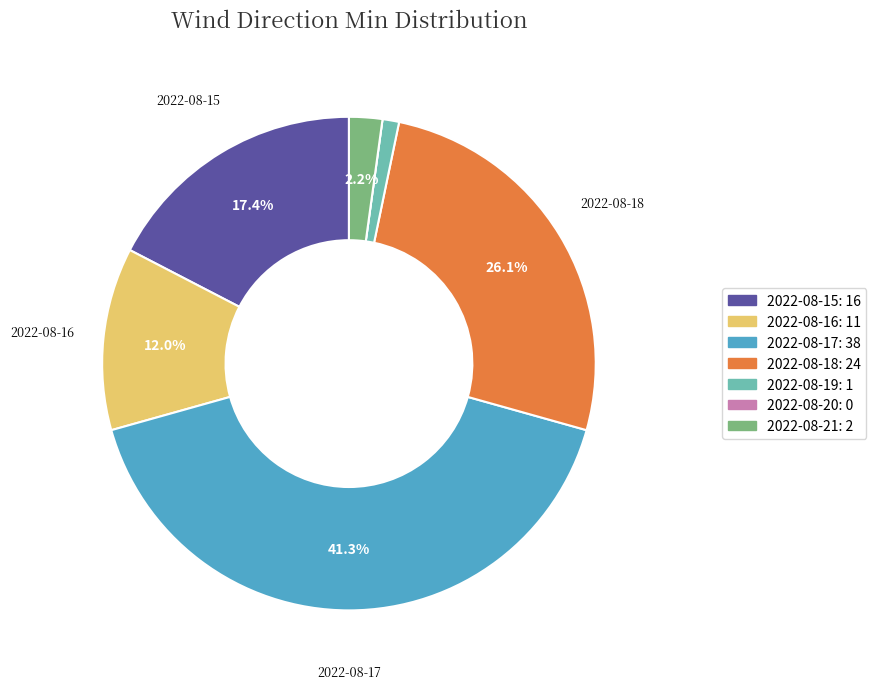

To the nearest percent, what percentage of the pie is 2022-08-15?

17%